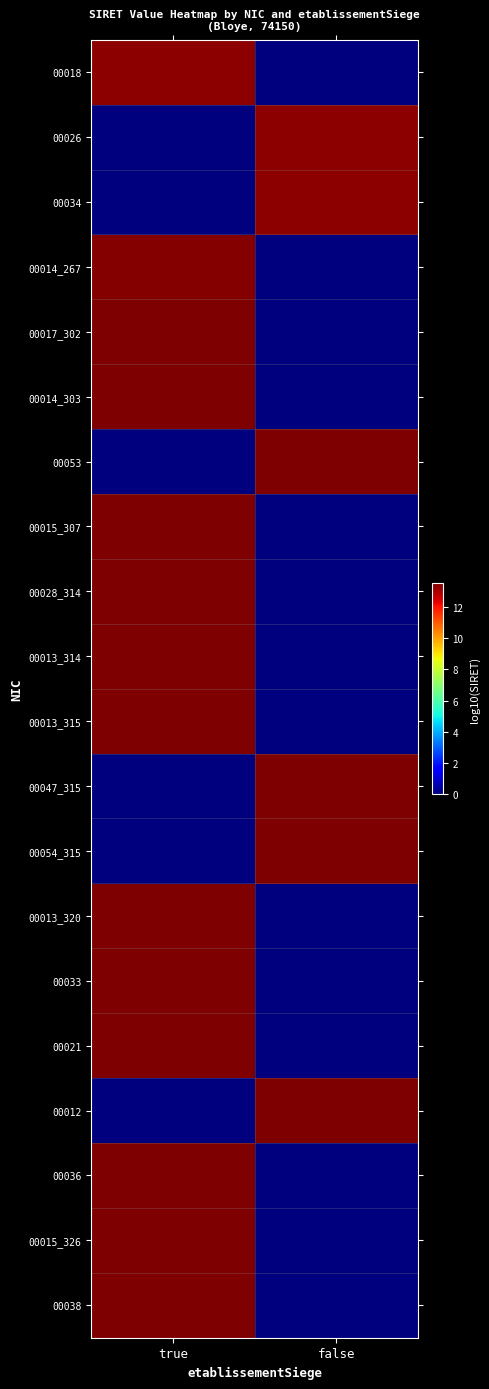

Rank the series at true from lowest to highest value.

00026, 00034, 00053, 00047_315, 00054_315, 00012, 00018, 00014_267, 00017_302, 00014_303, 00015_307, 00028_314, 00013_314, 00013_315, 00013_320, 00033, 00021, 00036, 00015_326, 00038